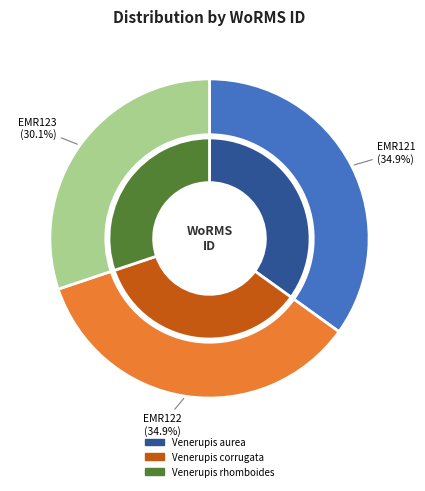

Is EMR123 the majority of the pie?

No